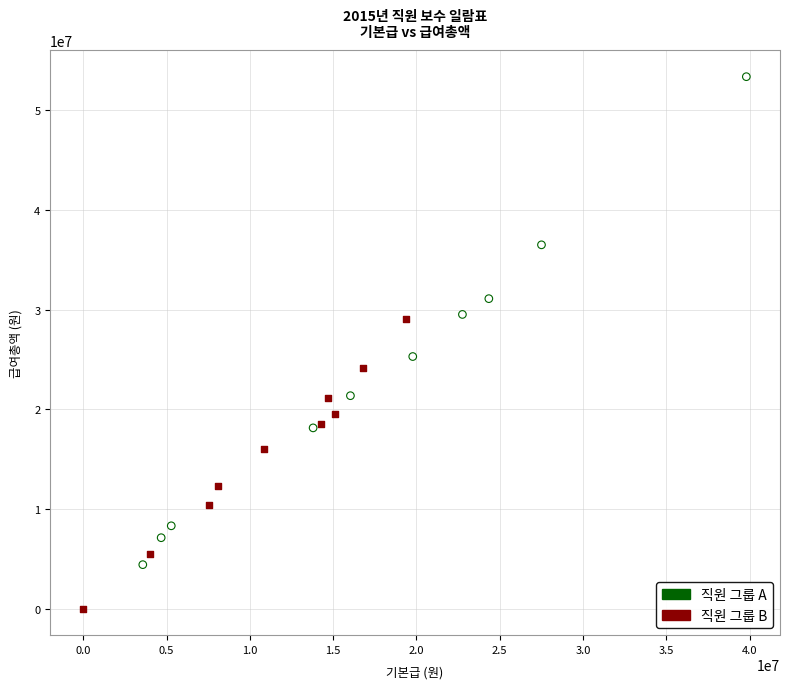

Which series reaches the maximum Y coordinate?

직원 그룹 A